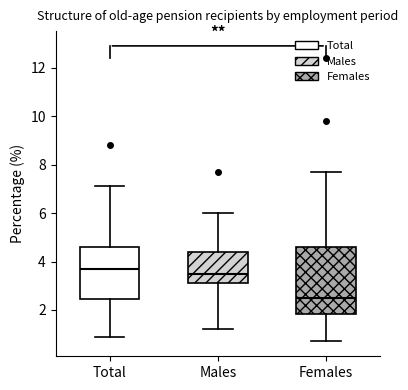

Which box's median line is the highest?

Total